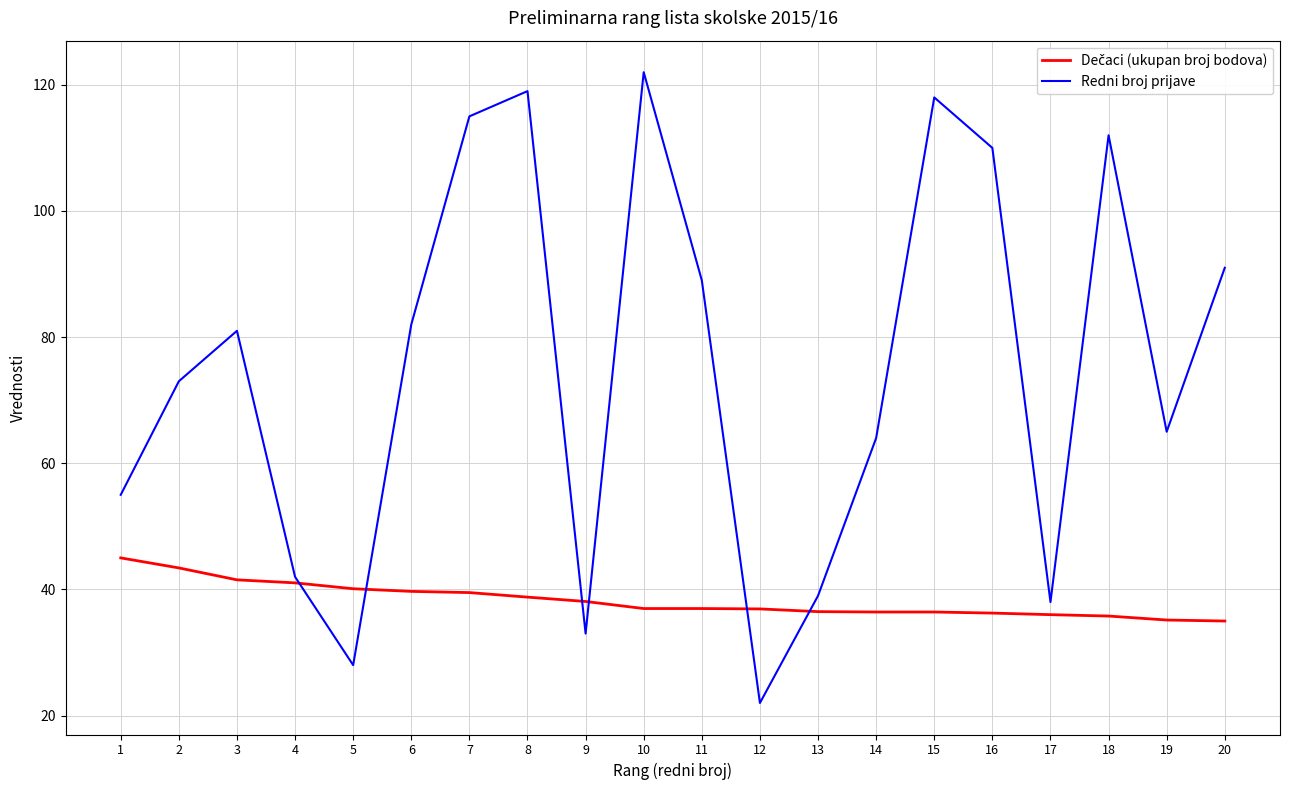

What is the difference between the highest and lowest values at 17?

2.0